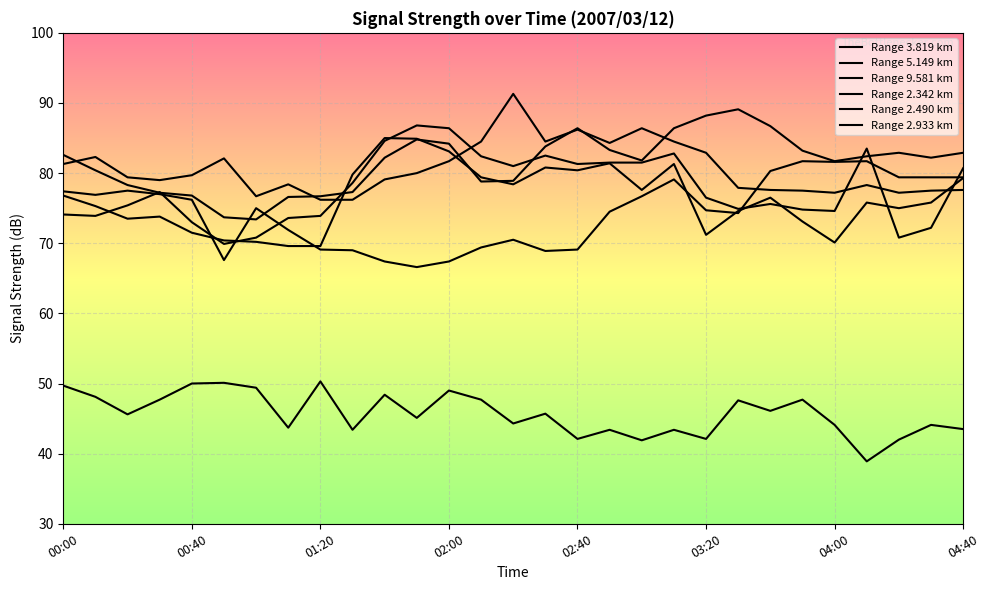

Which series has the largest total across all categories?

Range 2.933 km